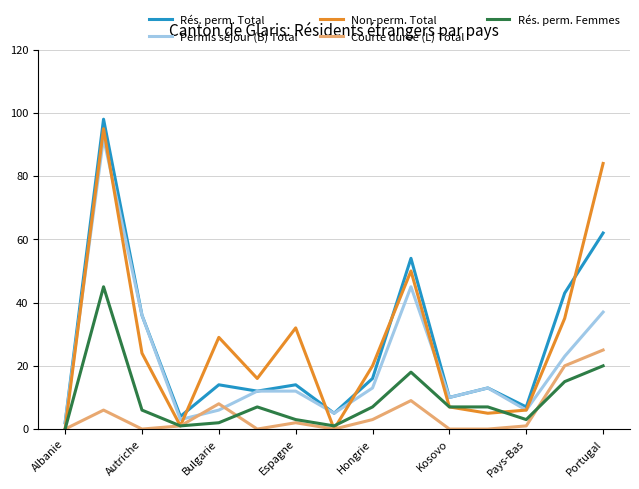

List the series in order of their peak value, highest first.

Rés. perm. Total, Non-perm. Total, Permis séjour (B) Total, Rés. perm. Femmes, Courte durée (L) Total